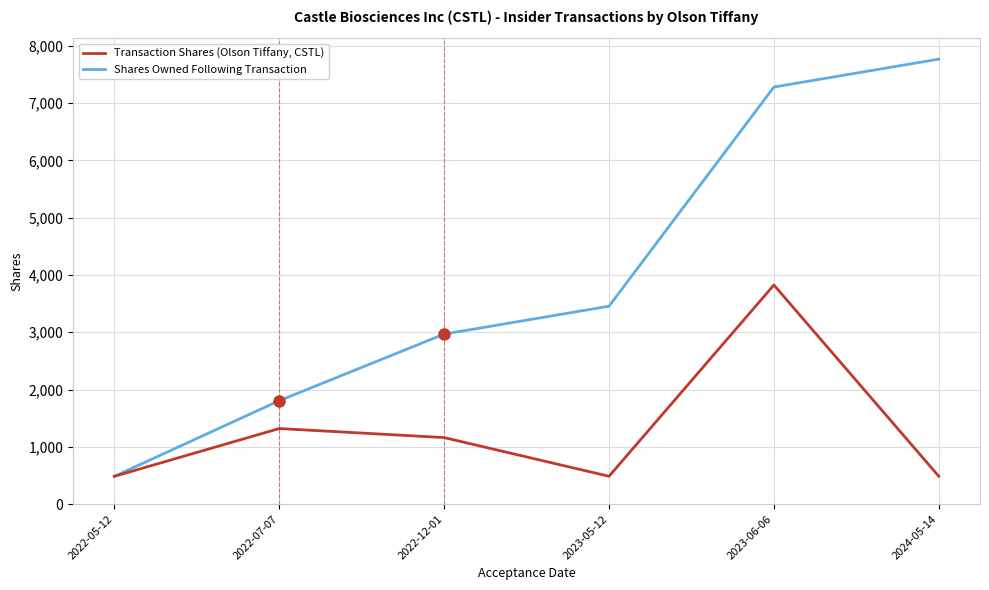

What is the maximum value shown in the chart?

7767